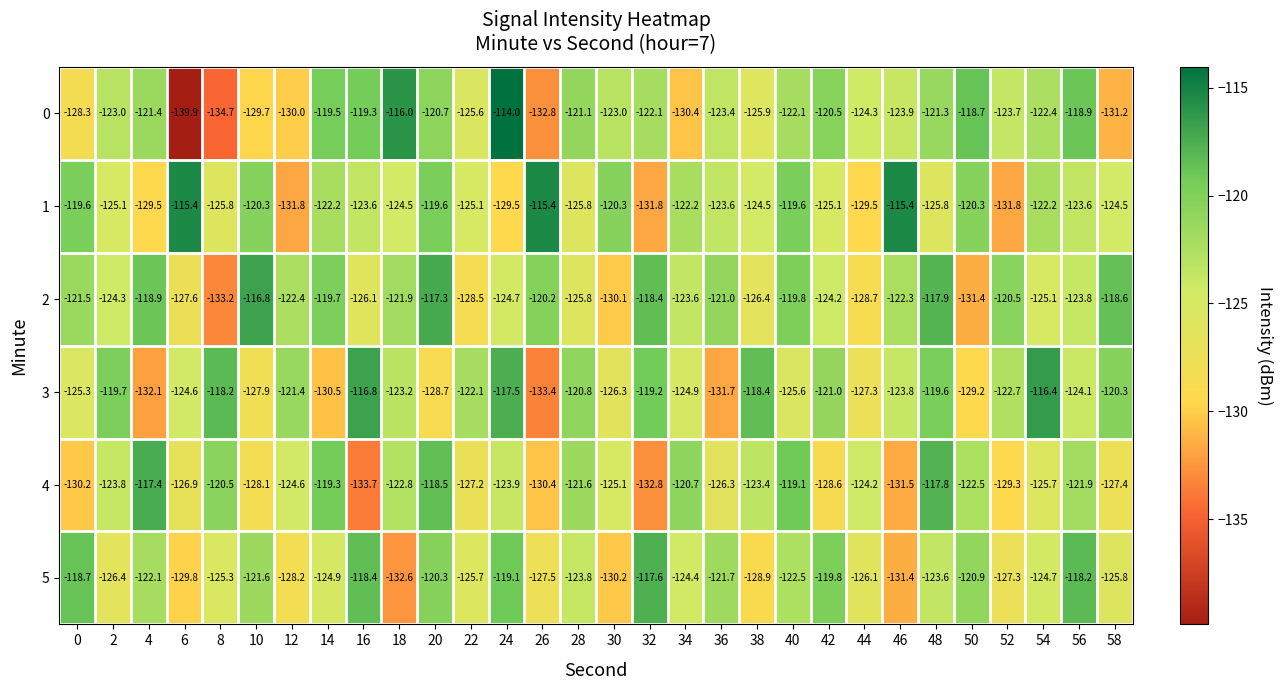

Where is 4 nearest to the value -125?

30